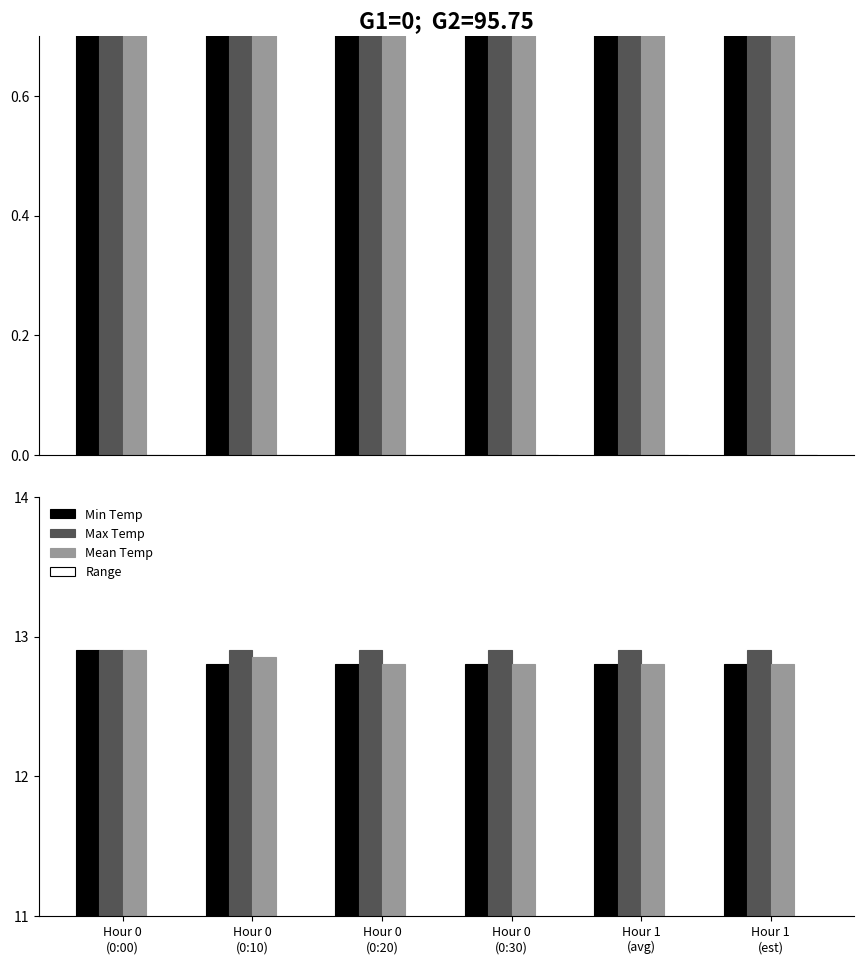

Which series has the largest total across all categories?

Max Temp